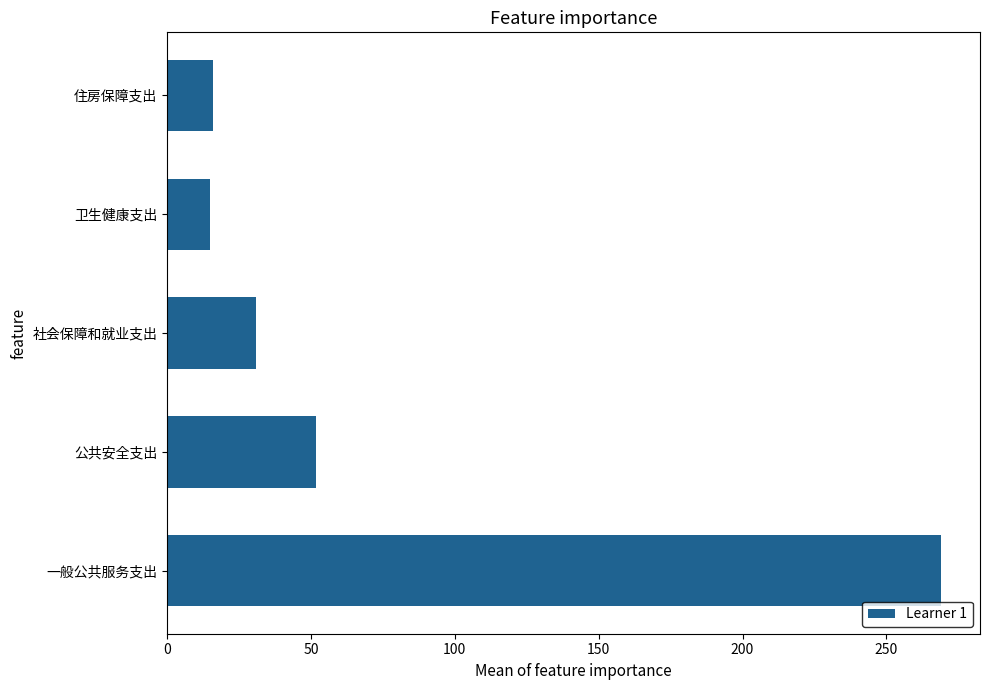

What is the change in value from 一般公共服务支出 to 住房保障支出?

-253.1